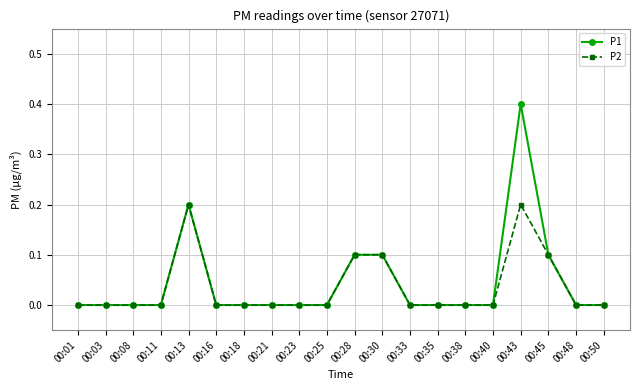

How many data points does each series have?

20